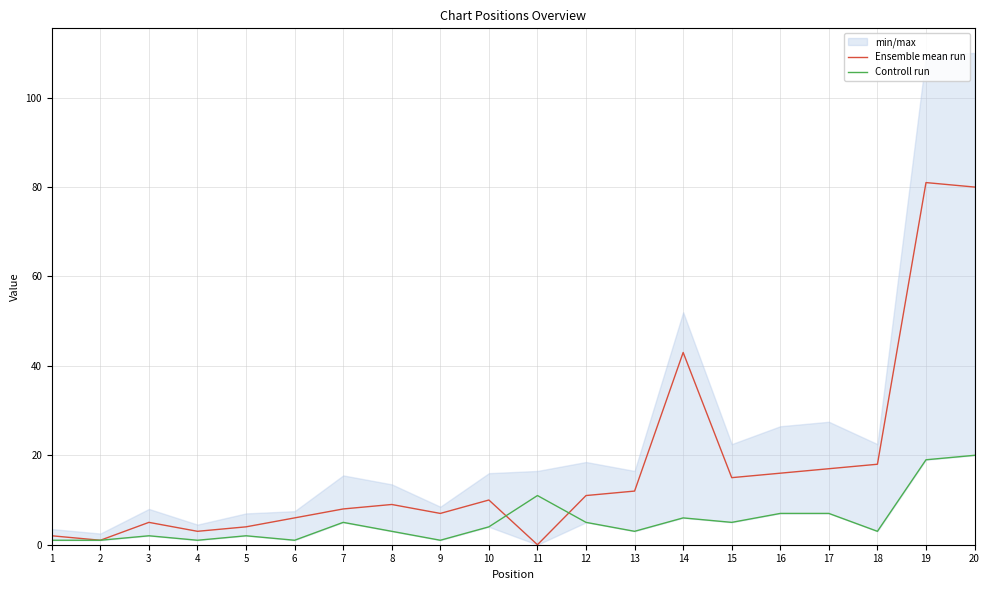

At which category does Controll run reach its first local valley?

4